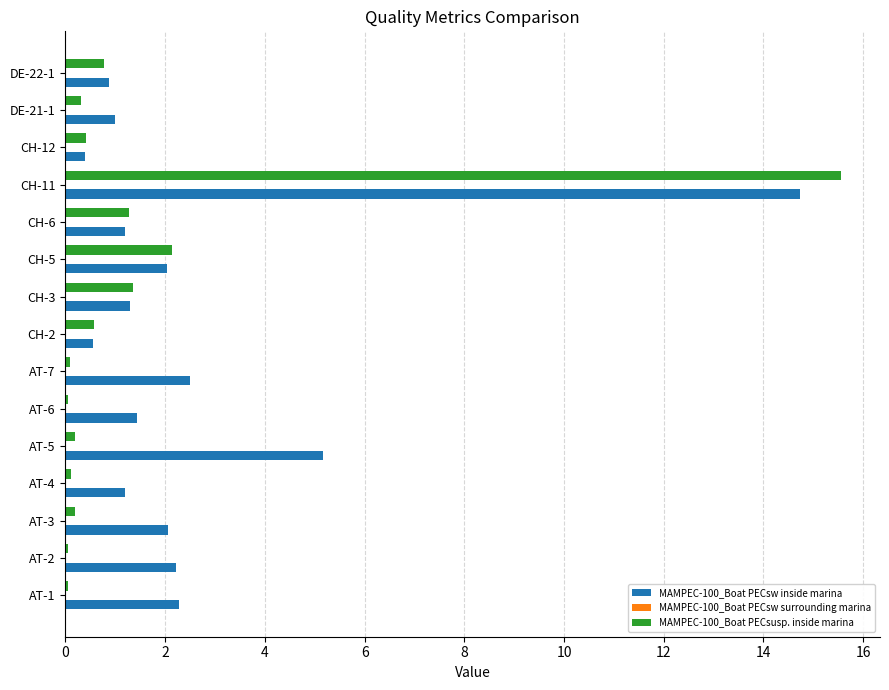

Is the value of MAMPEC-100_Boat PECsw inside marina at DE-21-1 greater than the value of MAMPEC-100_Boat PECsusp. inside marina at AT-5?

Yes